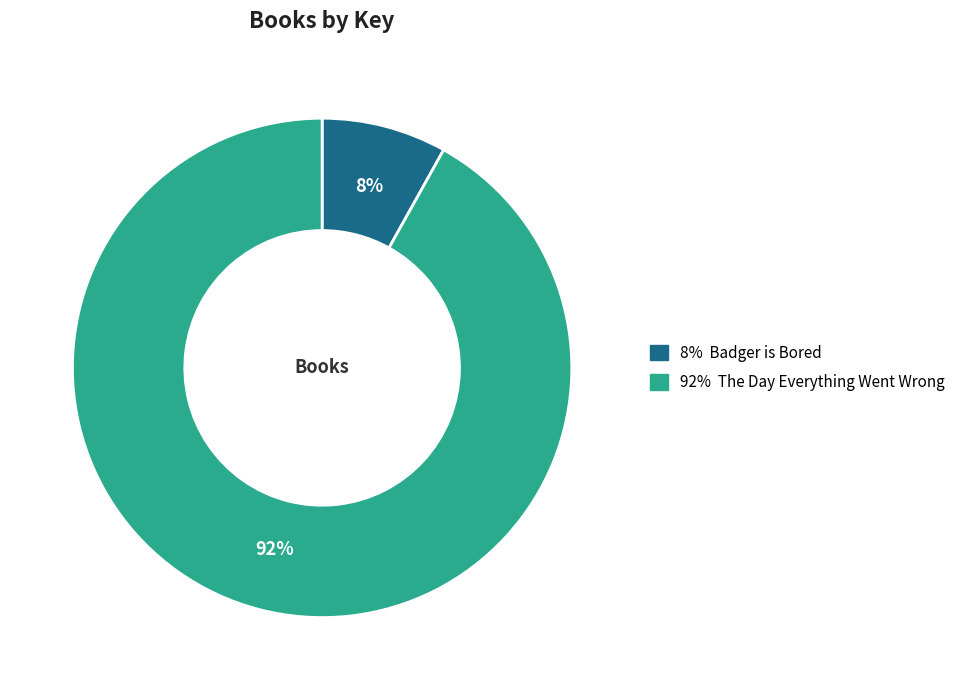

Is there any slice that represents more than half of the pie?

Yes